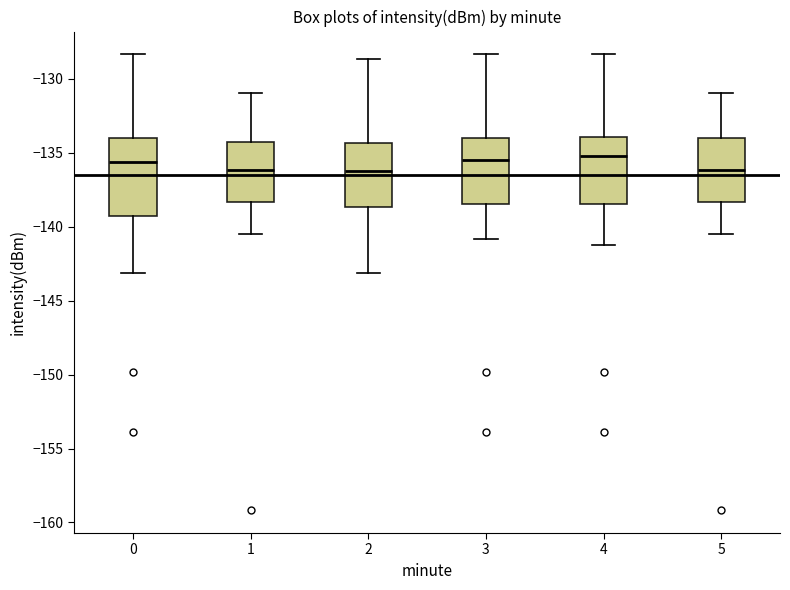

Reading left to right, transcribe this box plot: for each box, give where its median line is, the range the box spans, and where its two whiskers end, as read against the y-axis. The values are not printed on the chart, so give them approximately, as read against the axis.

0: median -135.5, box -139.5 to -134.0, whiskers -143.0 to -128.5
1: median -136.0, box -138.5 to -134.5, whiskers -140.5 to -131.0
2: median -136.0, box -138.5 to -134.5, whiskers -143.0 to -128.5
3: median -135.5, box -138.5 to -134.0, whiskers -141.0 to -128.5
4: median -135.0, box -138.5 to -134.0, whiskers -141.5 to -128.5
5: median -136.0, box -138.5 to -134.0, whiskers -140.5 to -131.0